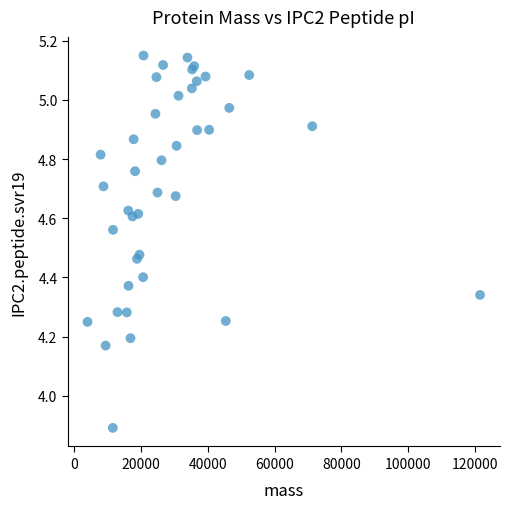

What Y value in the scatter plot is closest to 4?

3.9